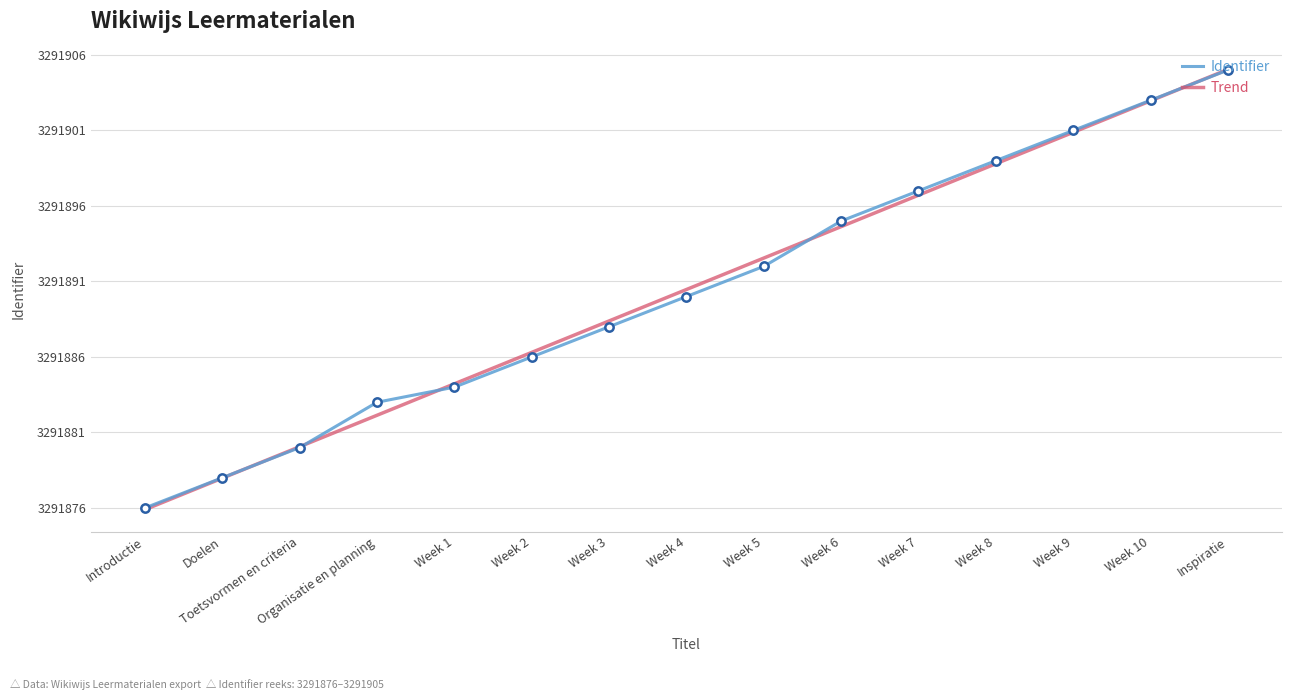

Rank the series at Week 2 from lowest to highest value.

Identifier, Trend